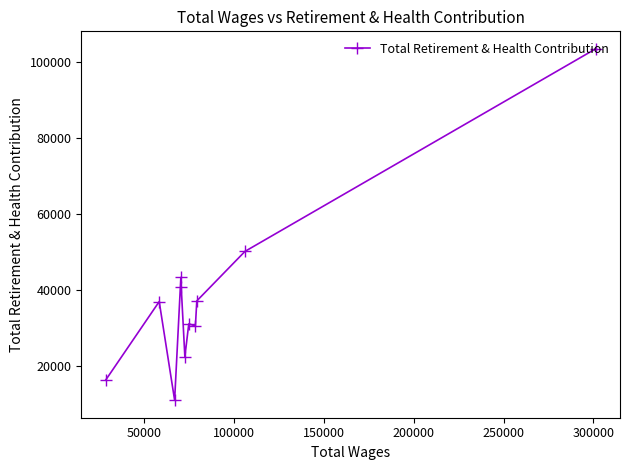

What is the minimum value shown in the chart?

10887